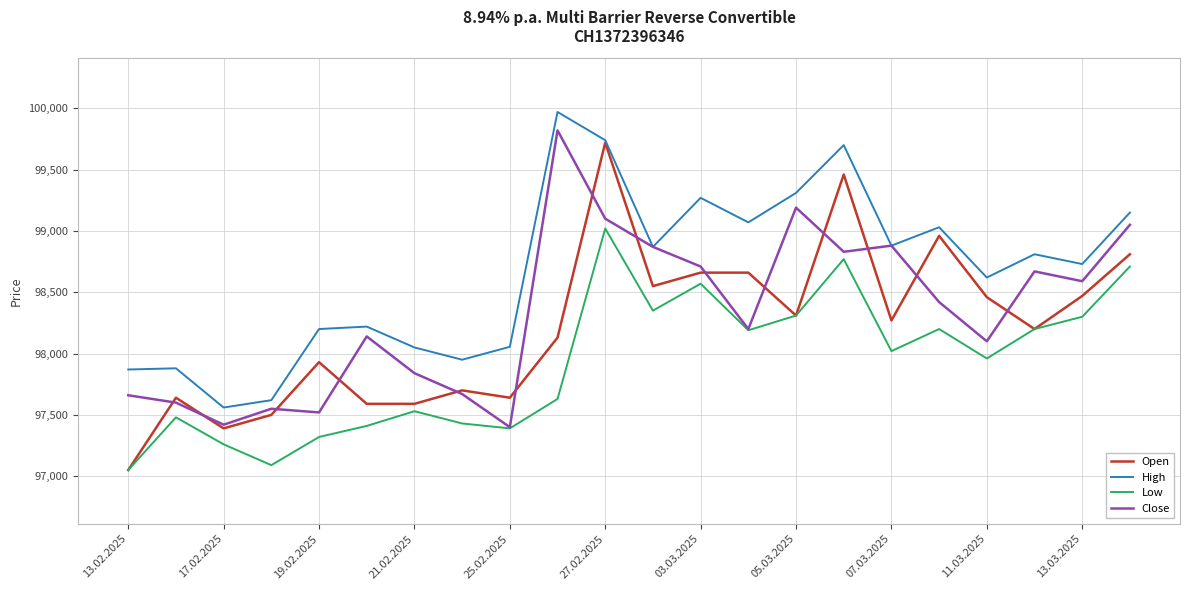

True or false: Low has more than 1 interior local peaks.

True